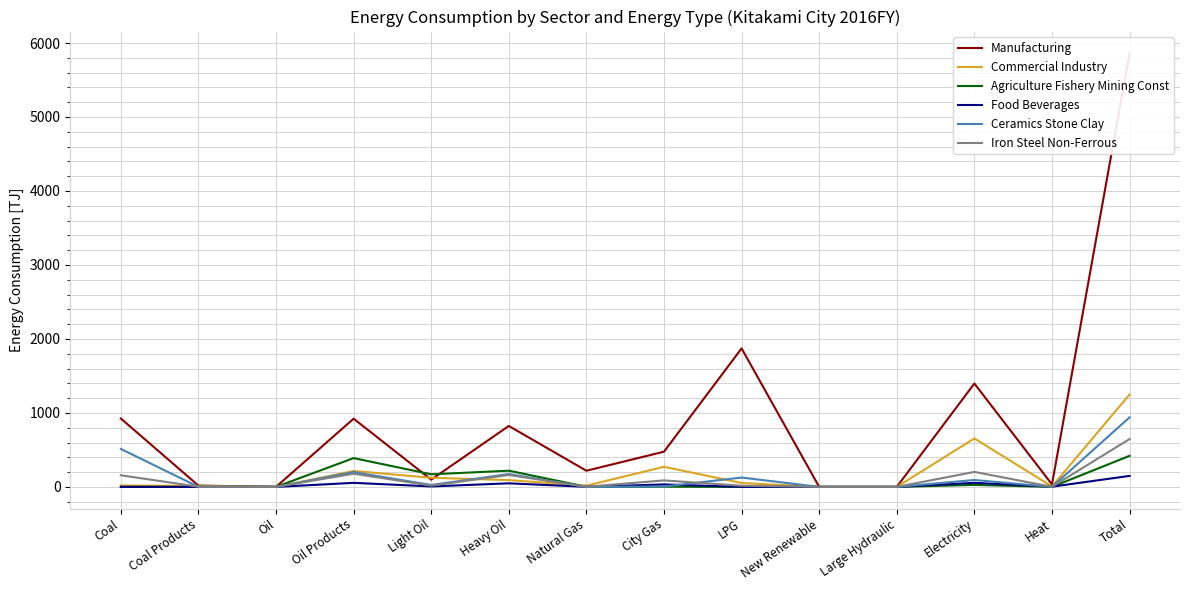

At which category does the chart reach its peak across all series?

Total